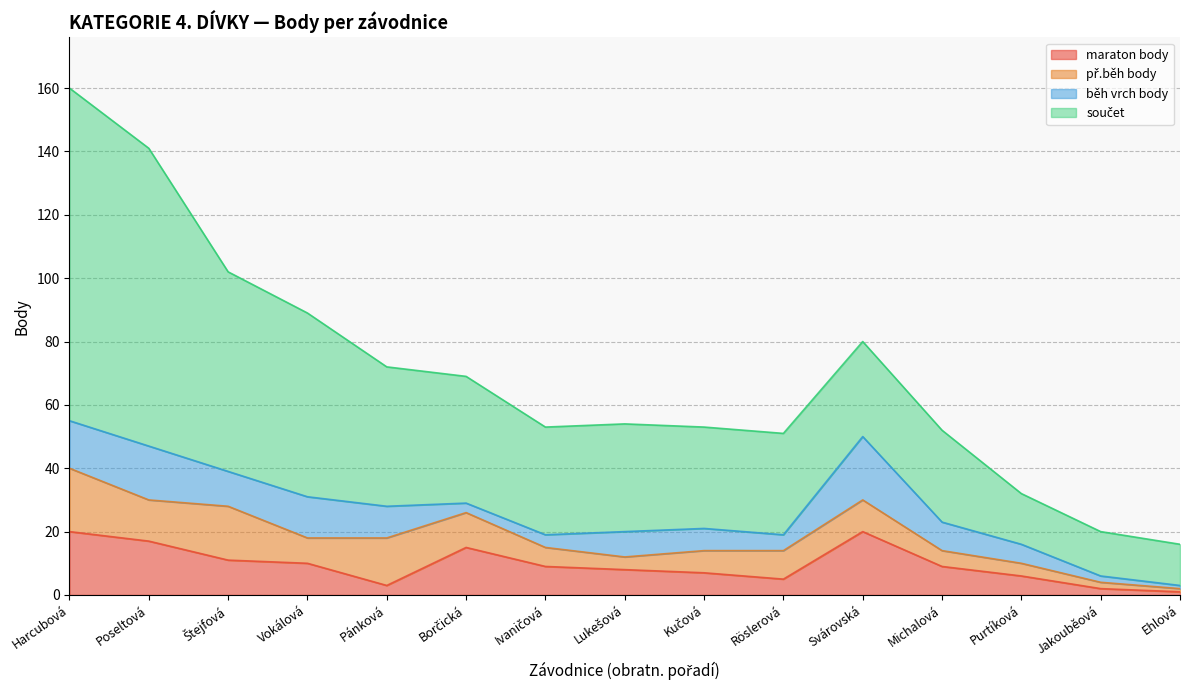

At which category is the sum across all series the highest?

Harcubová